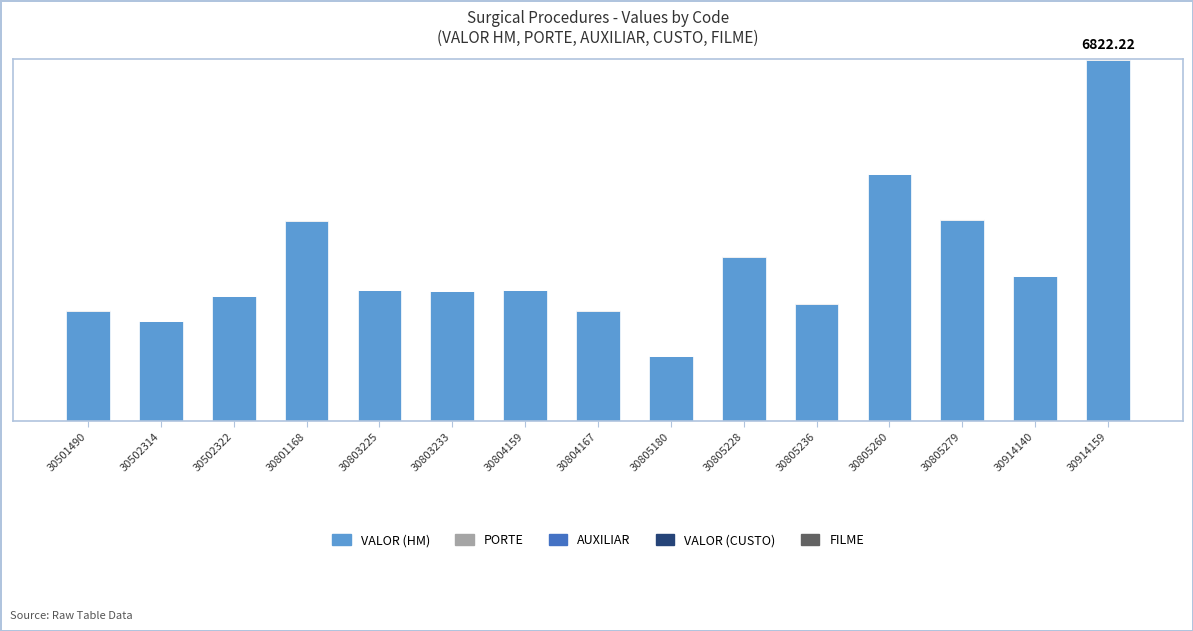

Which series has the largest range (max minus min)?

VALOR (HM)